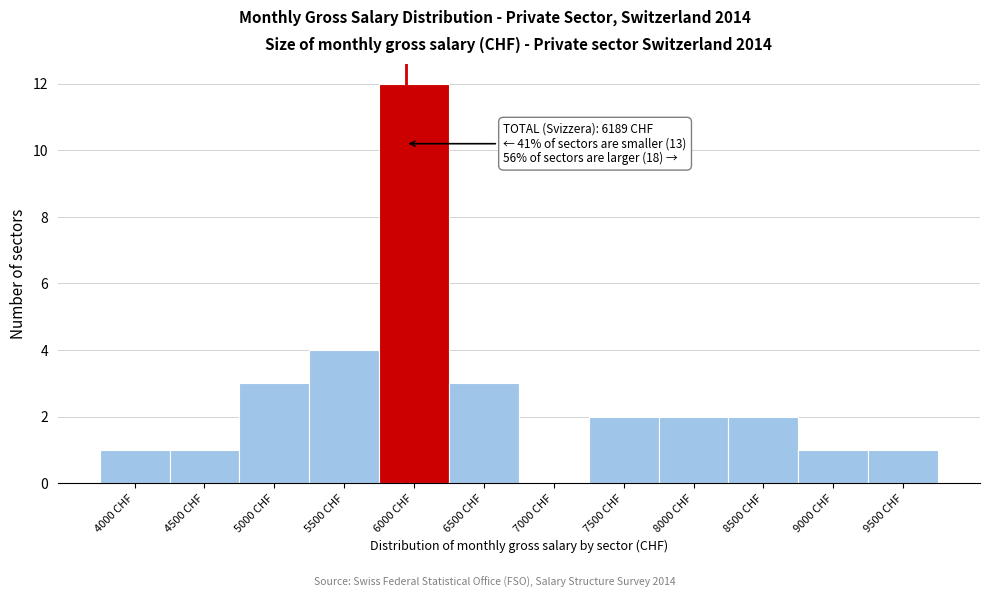

Reading left to right, transcribe all the data shown in this chart.

4000 CHF=1	4500 CHF=1	5000 CHF=3	5500 CHF=4	6000 CHF=12	6500 CHF=3	7000 CHF=0	7500 CHF=2	8000 CHF=2	8500 CHF=2	9000 CHF=1	9500 CHF=1